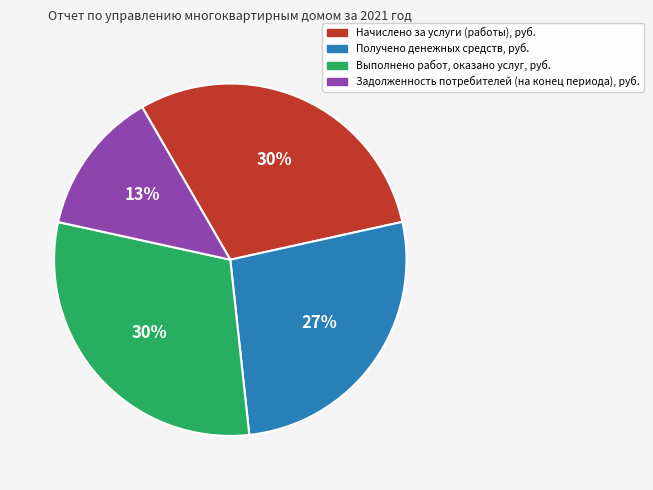

To the nearest percent, what is the combined percentage of Начислено за услуги (работы), руб. and Выполнено работ, оказано услуг, руб.?

60%